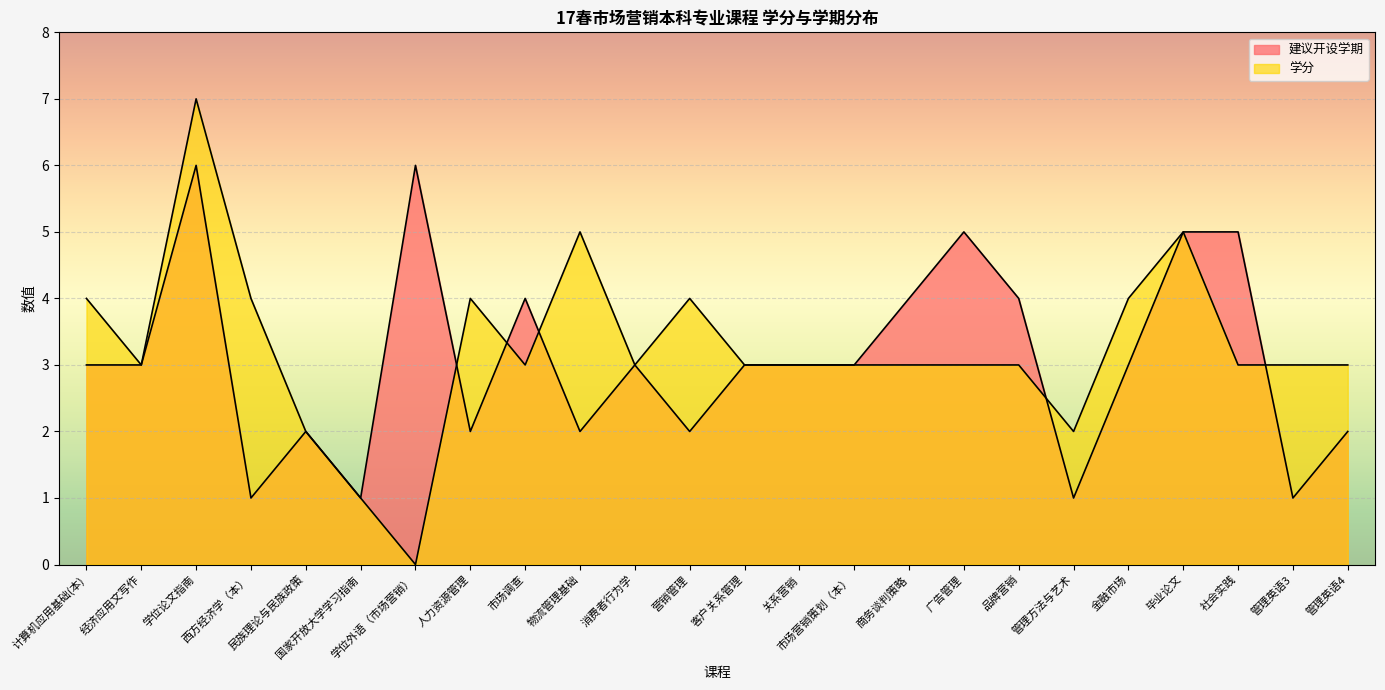

At which category does 学分 reach its first local peak?

学位论文指南